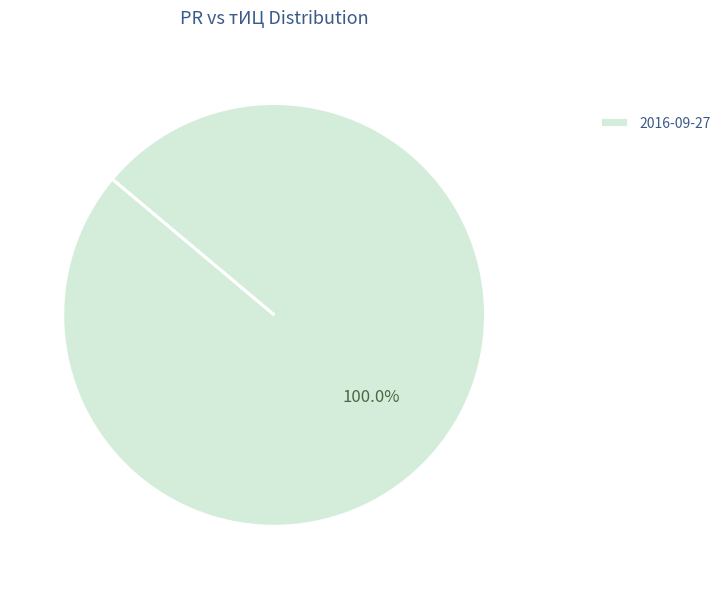

Rank the categories by value from lowest to highest.

2016-09-27